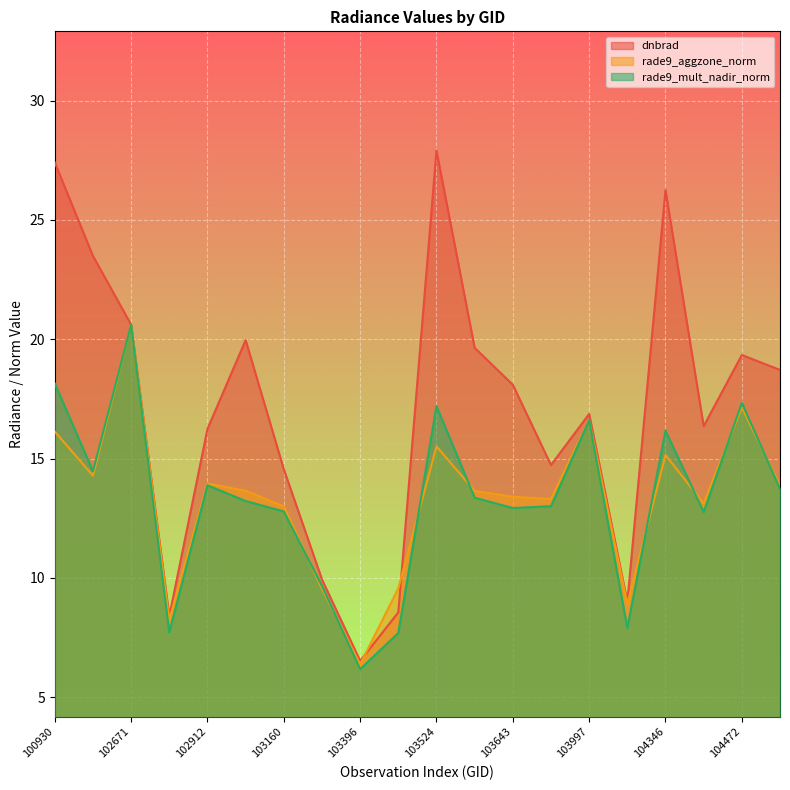

Reading left to right, what are all the values shown in this chart?

dnbrad: 100930=27.4	102421=23.5	102671=20.6	102792=8.4	102912=16.2	102919=20.0	103160=14.6	103279=9.9	103396=6.5	103515=8.6	103524=27.9	103634=19.6	103643=18.1	103760=14.7	103997=16.9	104112=9.0	104346=26.3	104355=16.4	104472=19.3	107659=18.7
rade9_aggzone_norm: 100930=16.1	102421=14.3	102671=20.6	102792=8.2	102912=14.0	102919=13.7	103160=13.0	103279=9.5	103396=6.4	103515=9.6	103524=15.5	103634=13.6	103643=13.4	103760=13.3	103997=16.6	104112=8.9	104346=15.1	104355=13.1	104472=17.1	107659=13.9
rade9_mult_nadir_norm: 100930=18.1	102421=14.5	102671=20.6	102792=7.7	102912=13.9	102919=13.2	103160=12.8	103279=9.7	103396=6.2	103515=7.7	103524=17.2	103634=13.4	103643=12.9	103760=13.0	103997=16.6	104112=7.9	104346=16.2	104355=12.8	104472=17.3	107659=13.7